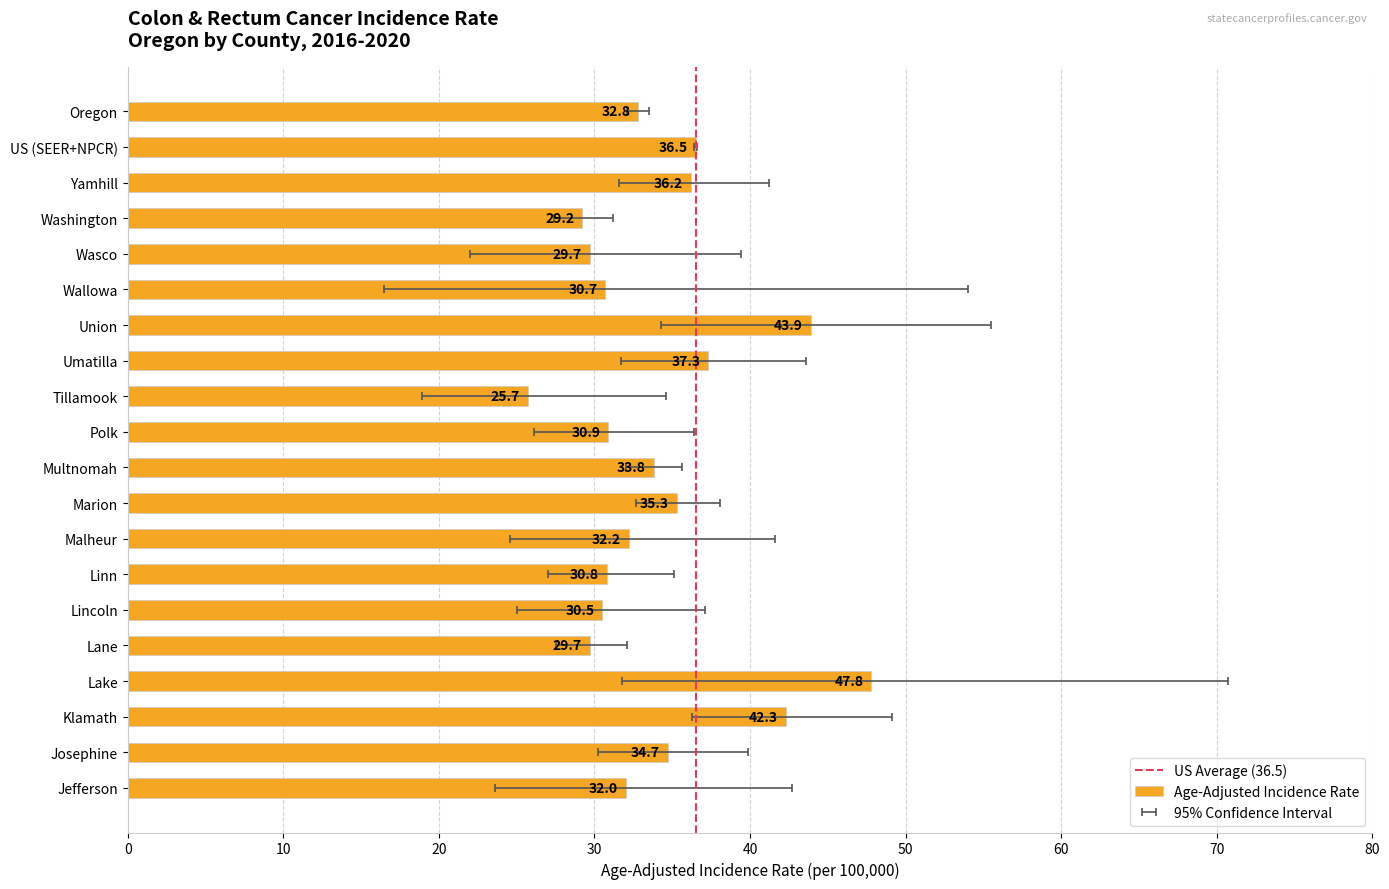

Does the chart contain stacked bars?

No